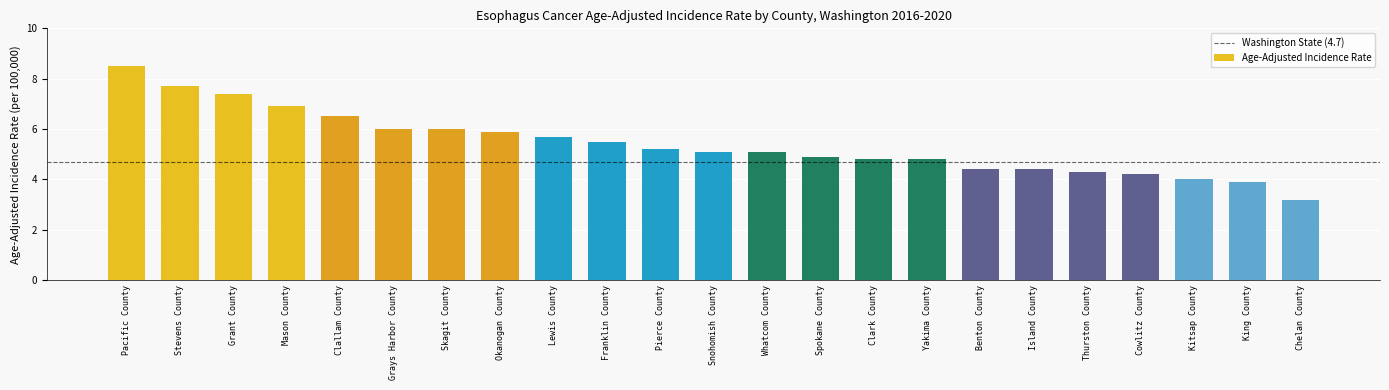

What is the label of the 6th bar from the left?

Grays Harbor County